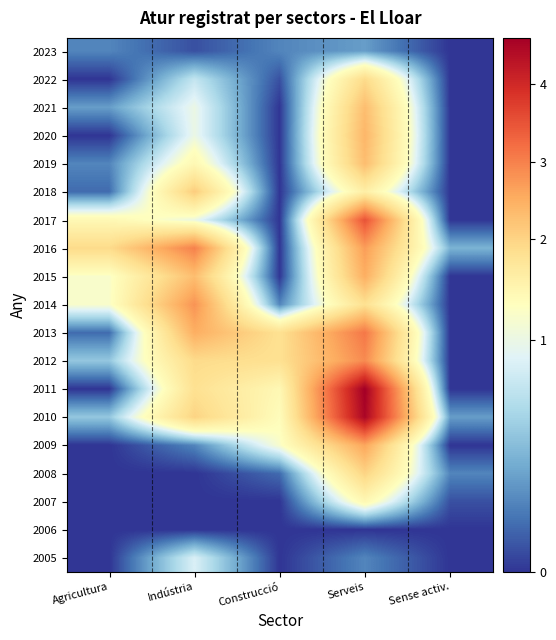

Which label corresponds to the largest value in the chart?

Serveis